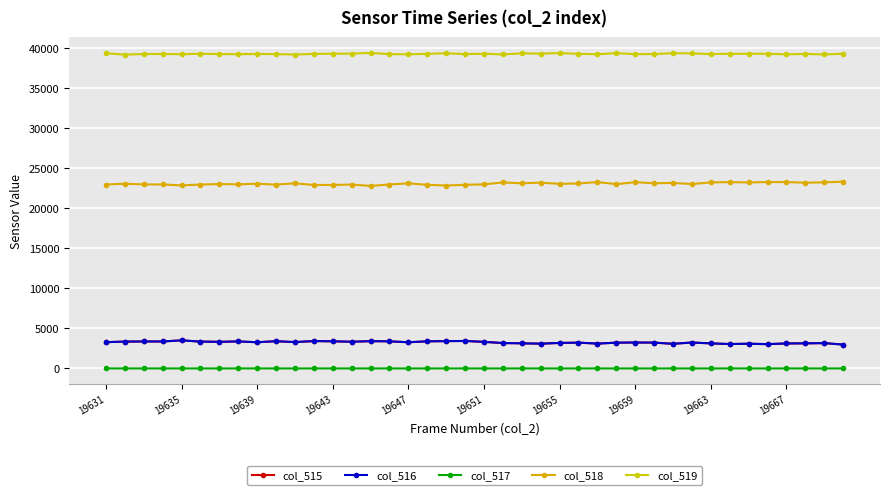

Count the number of data series in this chart.

5